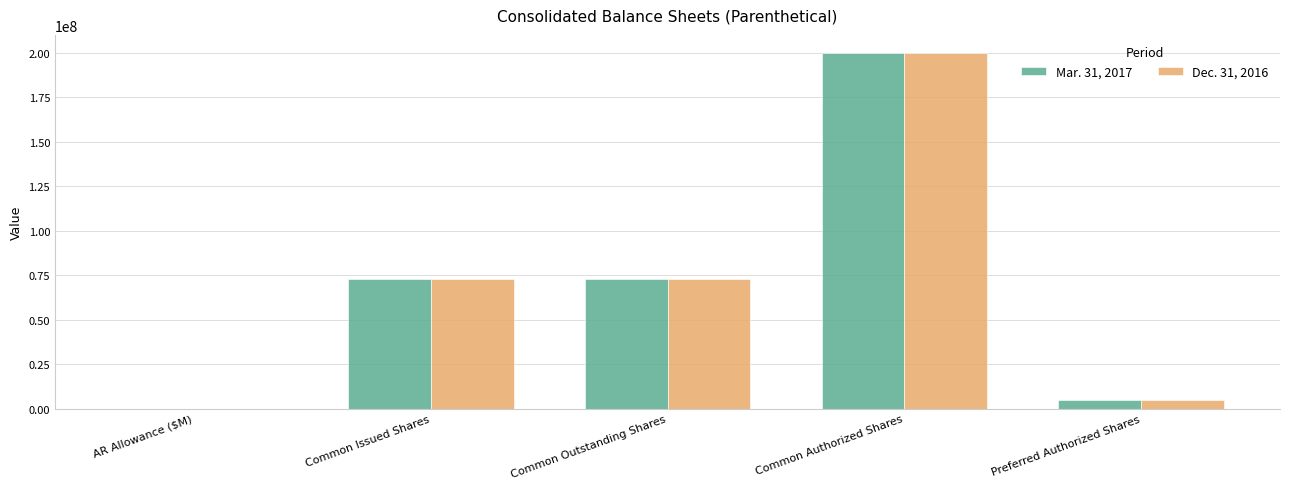

What is the average value of the Dec. 31, 2016 series?

70073120.3